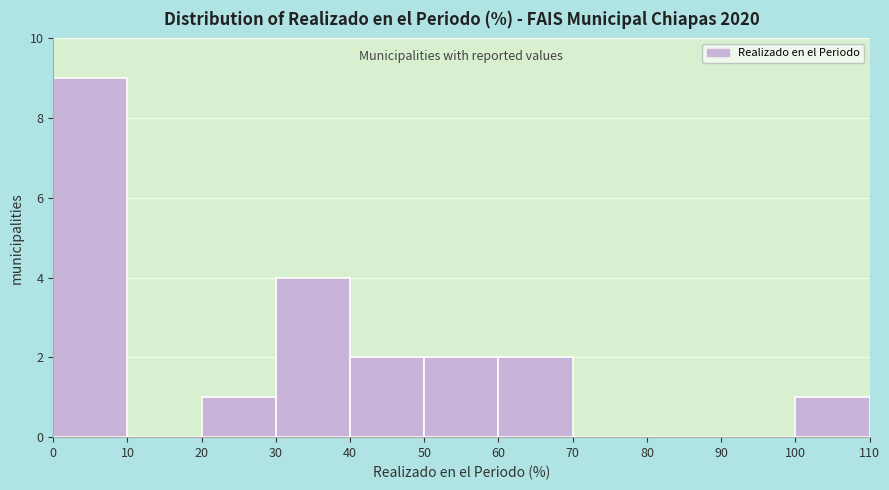

Reading left to right, transcribe this chart: for each bar, give the range it covers on the x-axis and its height. The values are not printed on the chart, so give them approximately, as read against the axis.

0 to 10: 9
10 to 20: 0
20 to 30: 1
30 to 40: 4
40 to 50: 2
50 to 60: 2
60 to 70: 2
70 to 80: 0
80 to 90: 0
90 to 100: 0
100 to 110: 1